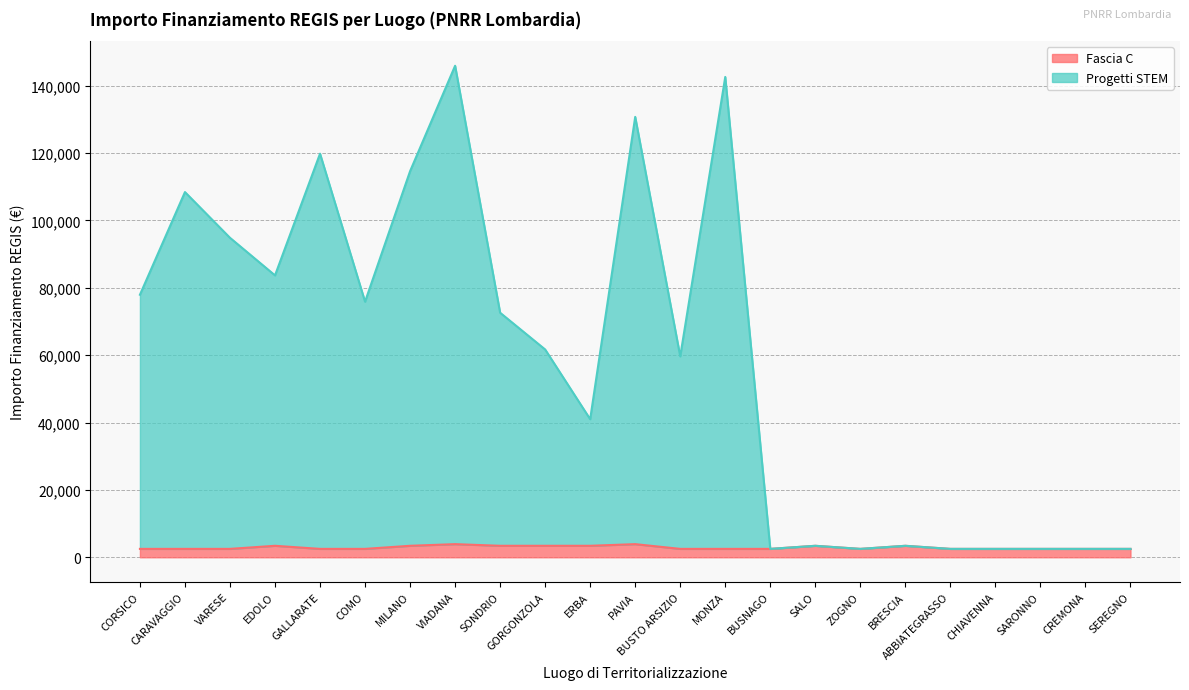

True or false: Fascia C and Progetti STEM cross at least once.

False